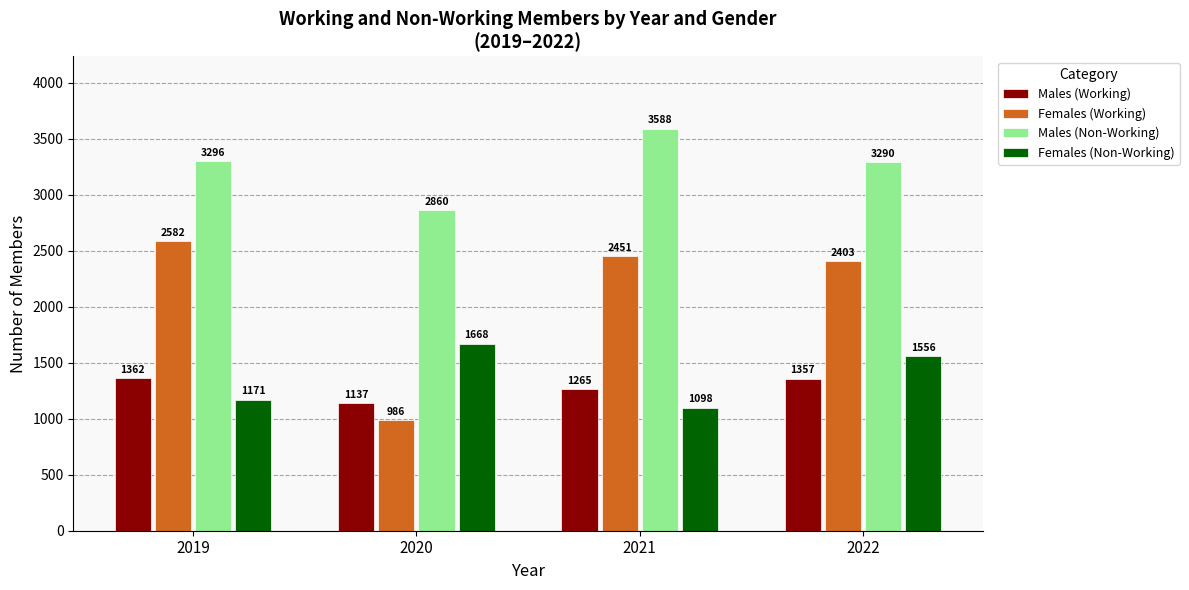

How many bars are there in total?

16